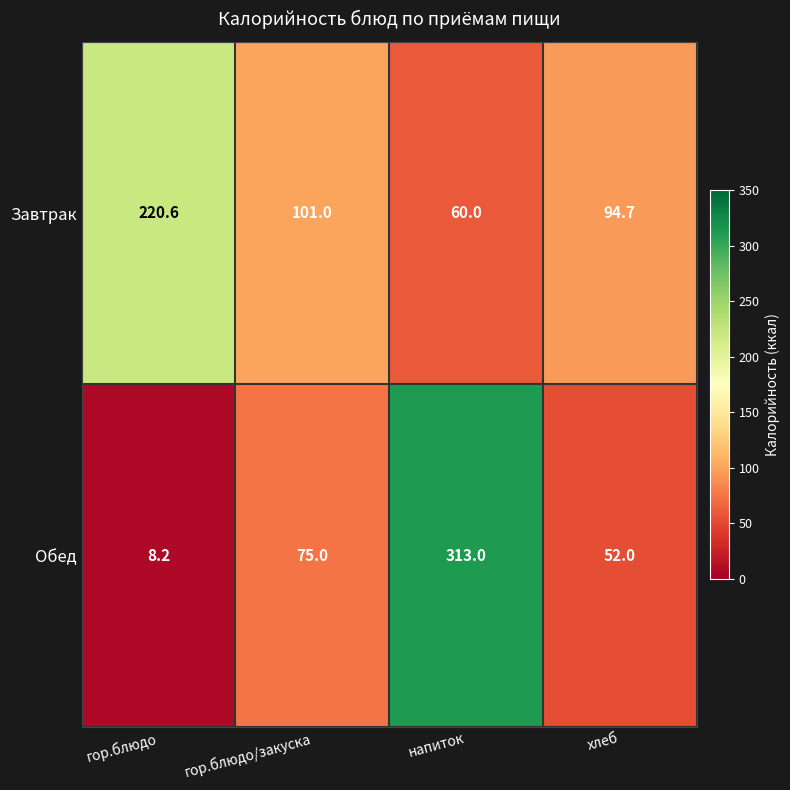

What is the smallest value displayed?

8.2